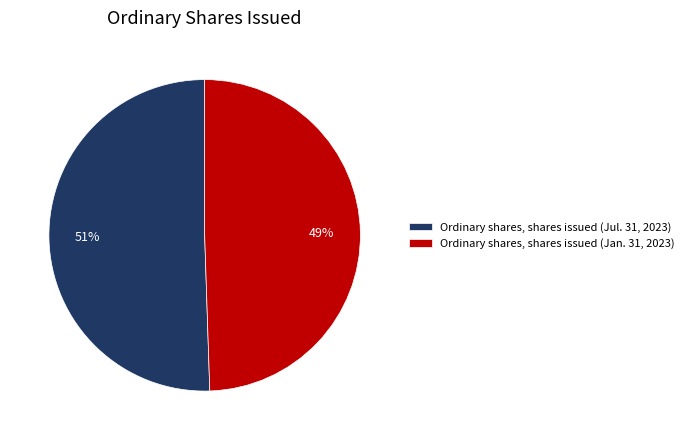

What is the ratio of the value at Ordinary shares, shares issued (Jul. 31, 2023) to the value at Ordinary shares, shares issued (Jan. 31, 2023)?

1.0